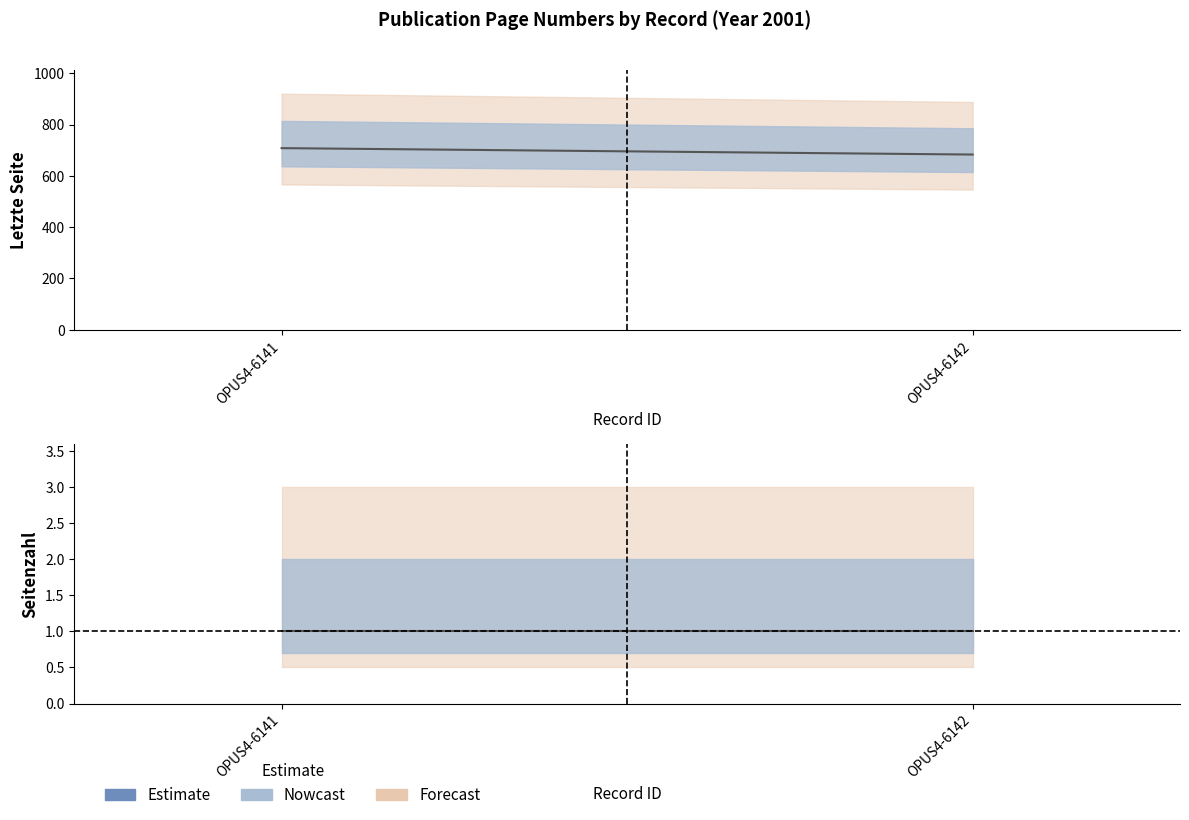

Does the chart have visible grid lines?

No